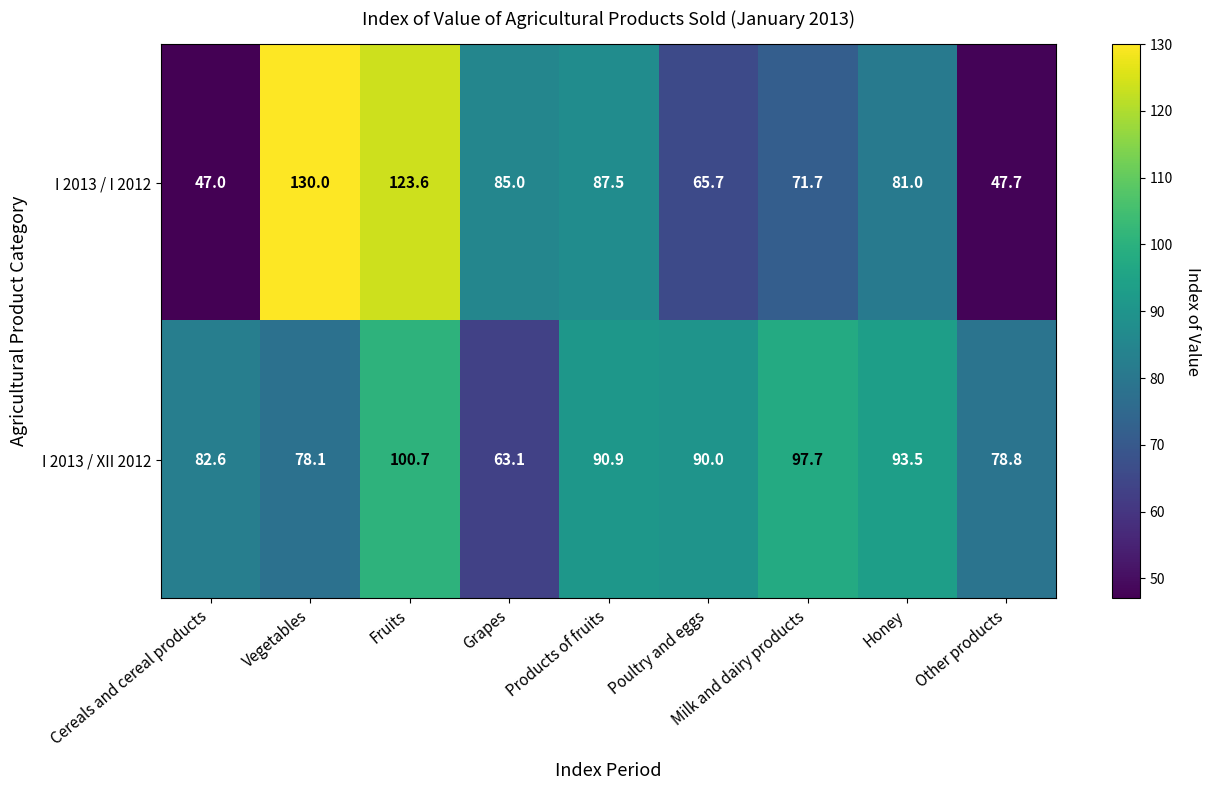

Between Fruits and Other products, which series saw the biggest shift?

I 2013 / I 2012